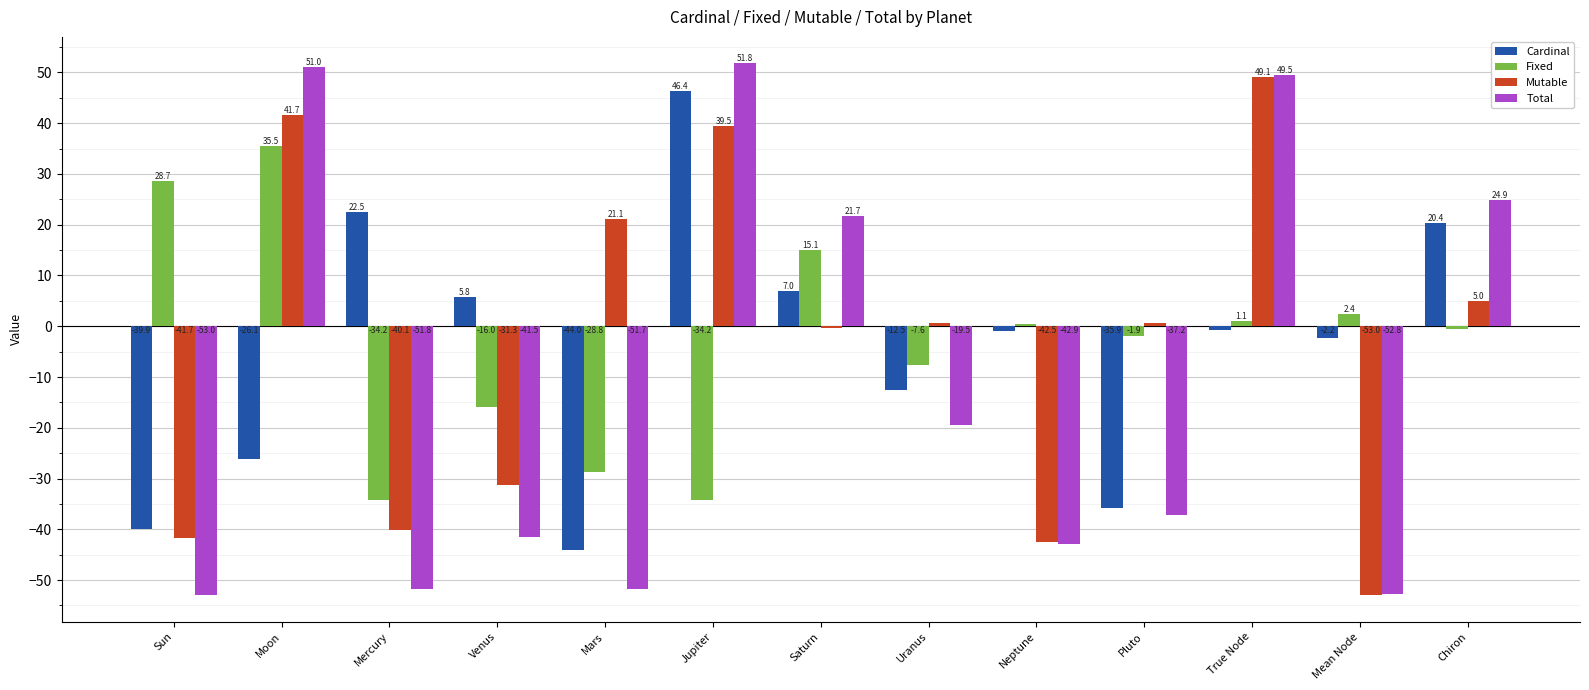

Rank the categories by Cardinal value from highest to lowest.

Jupiter, Mercury, Chiron, Saturn, Venus, True Node, Neptune, Mean Node, Uranus, Moon, Pluto, Sun, Mars